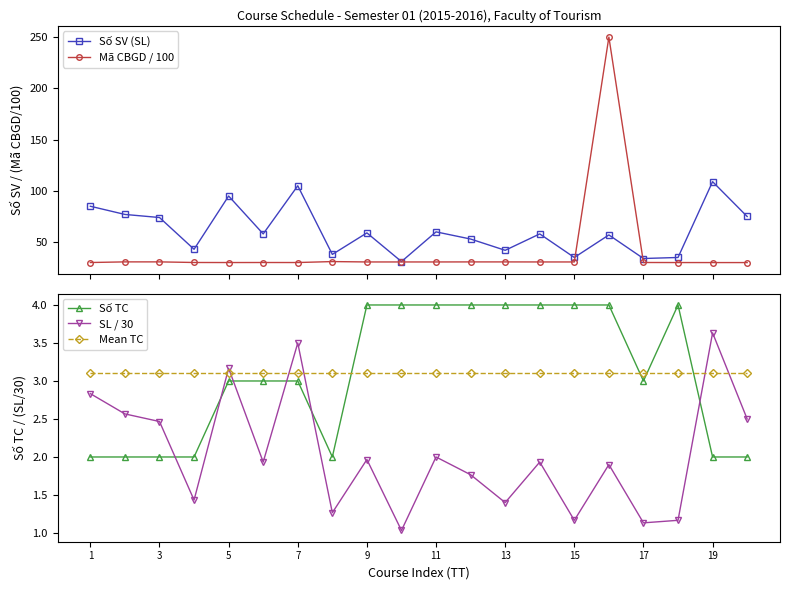

At how many categories does at least one series exceed 170?

1